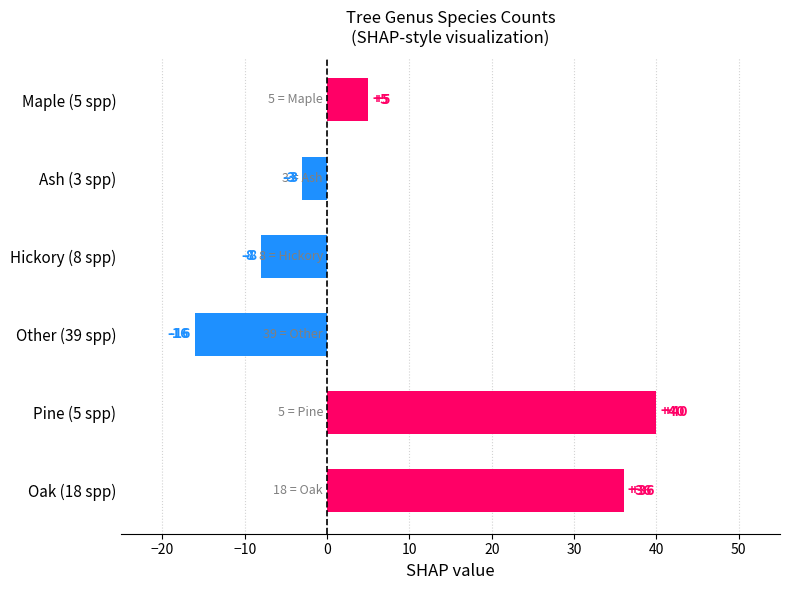

List the labels in order of value, largest first.

Pine (5 spp), Oak (18 spp), Maple (5 spp), Ash (3 spp), Hickory (8 spp), Other (39 spp)